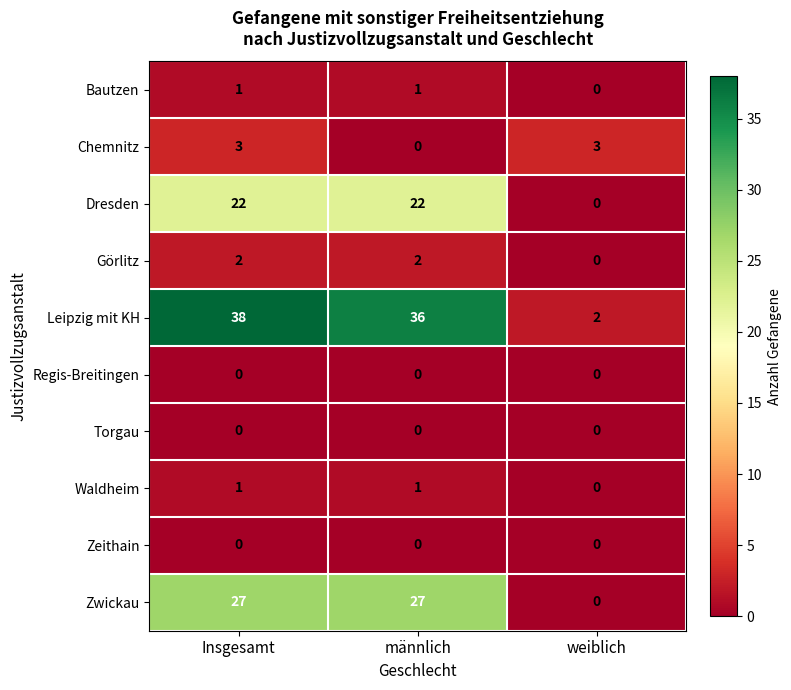

Where is Leipzig mit KH nearest to the value 20?

männlich